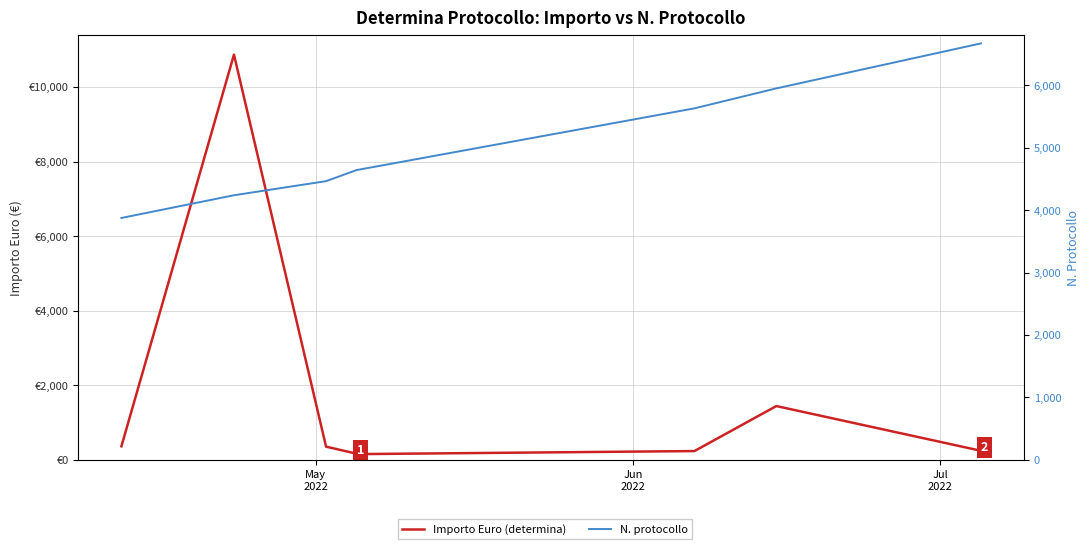

What is the greatest value displayed?

10866.9